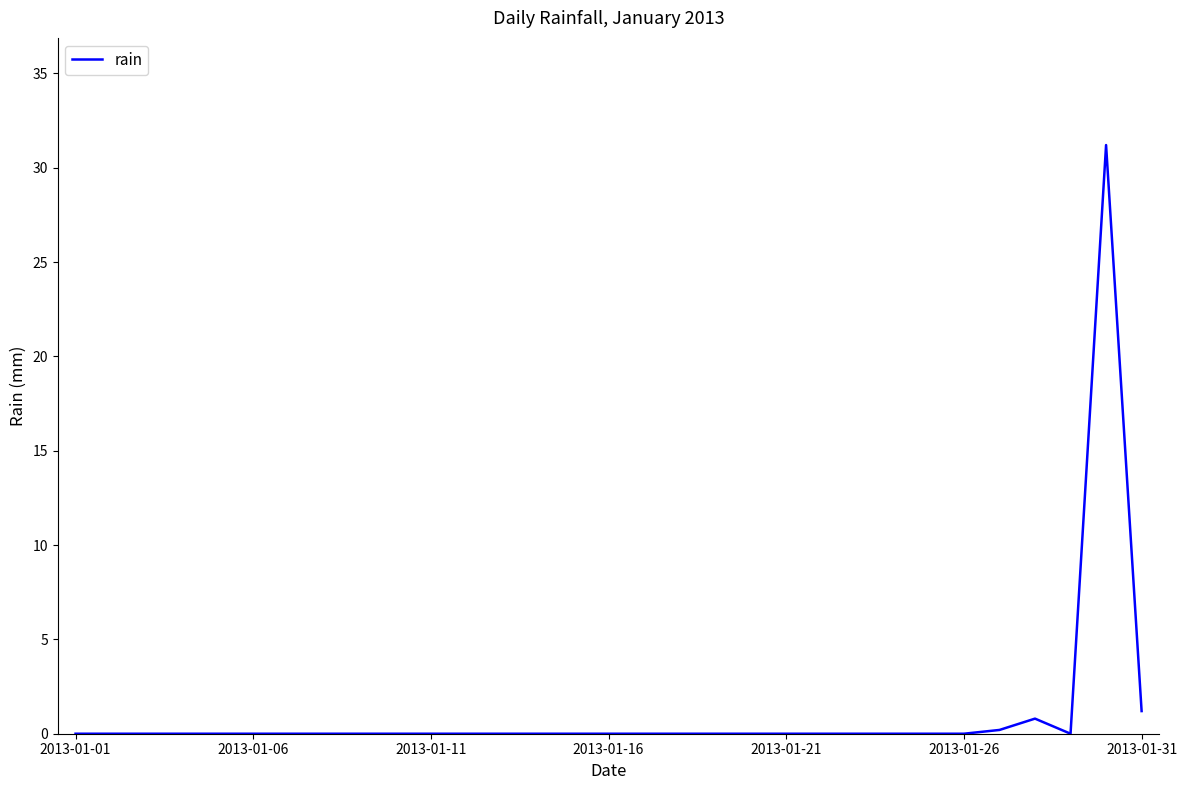

What is the maximum value shown in the chart?

31.2